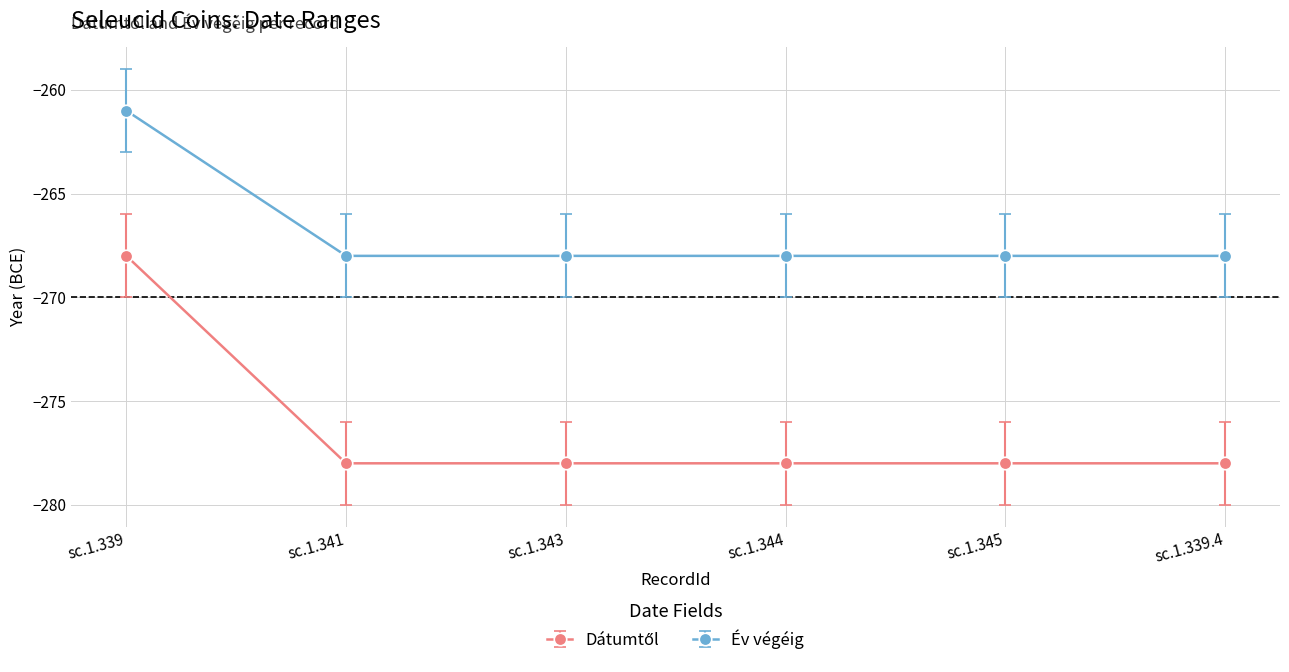

What is the difference between the highest and lowest values at sc.1.343?

10